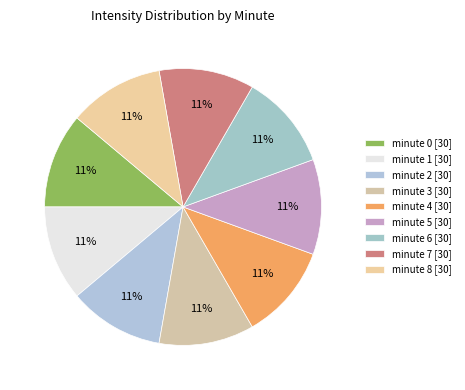

Is there a majority slice in this chart?

No